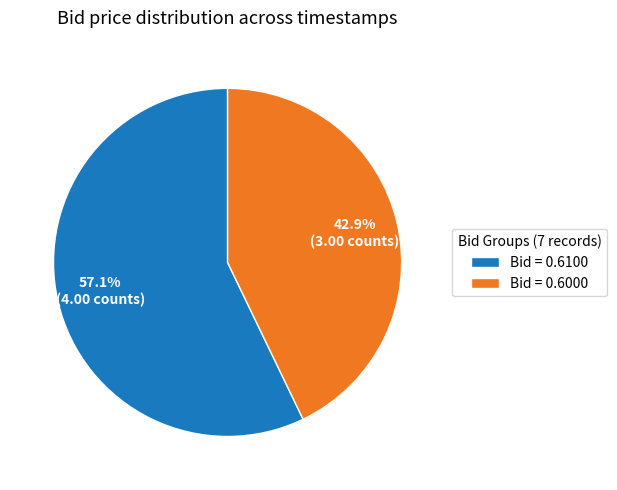

How many slices are in this pie chart?

2